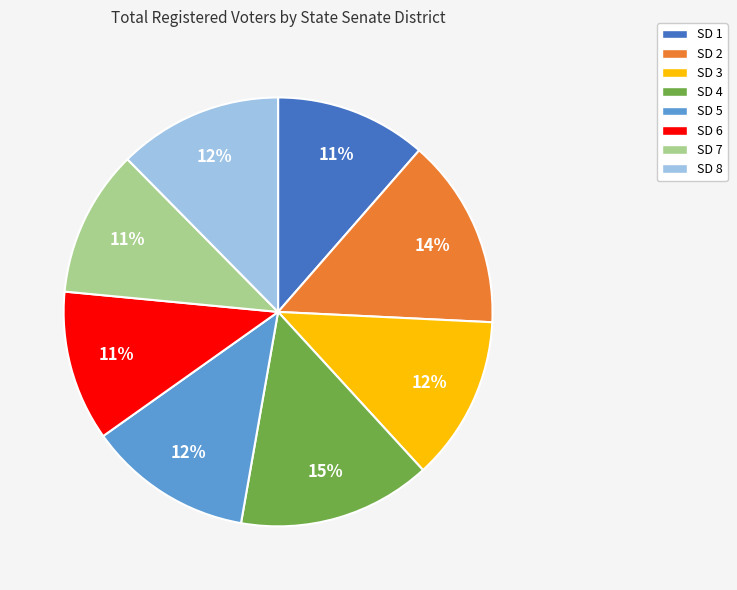

Is the sum of SD 6 and SD 2 greater than half?

No